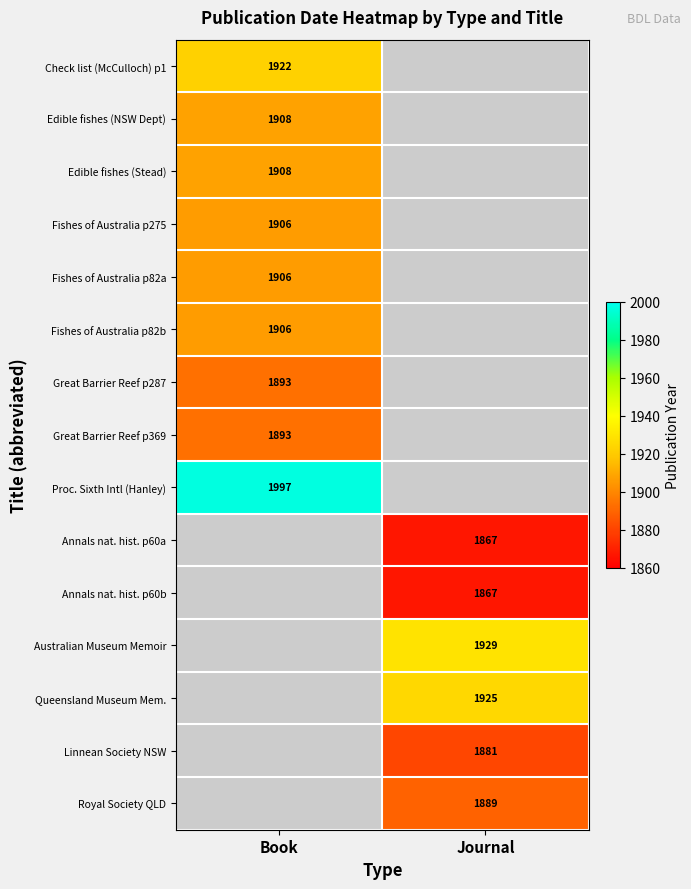

True or false: Great Barrier Reef p287 has a value of 2668 at Book.

False